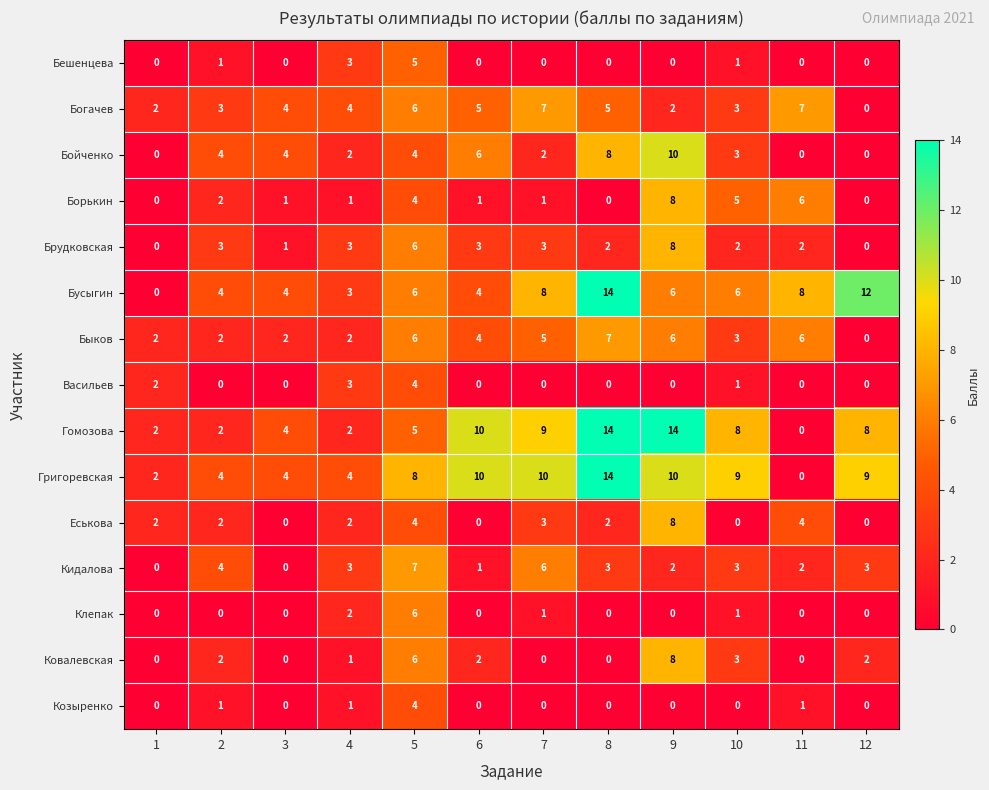

Is it true that Еськова equals 3 at 6?

False